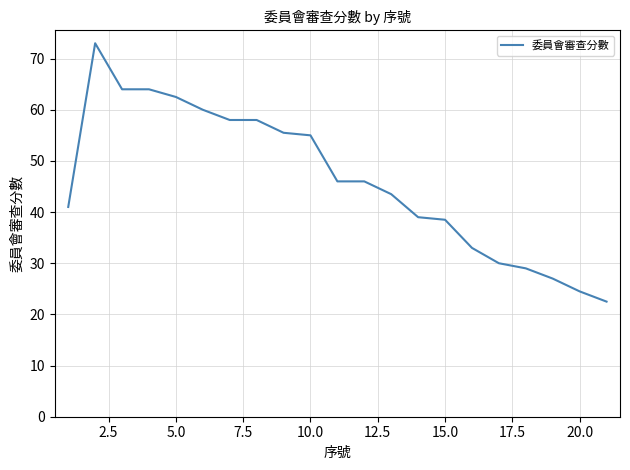

What is the difference between the maximum and minimum values?

50.5